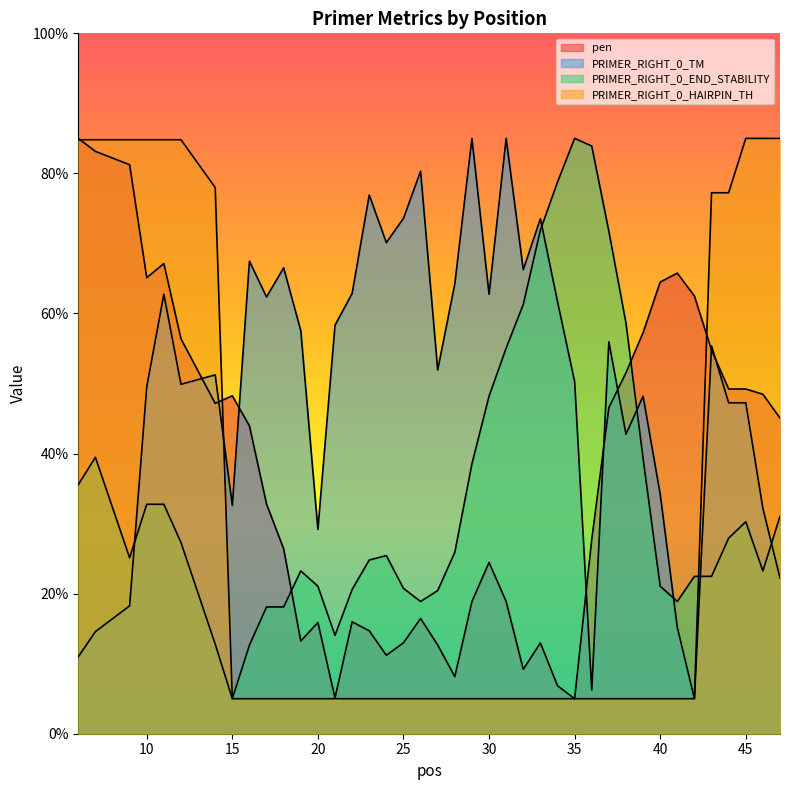

True or false: pen has a value of 11.5 at 34.

False